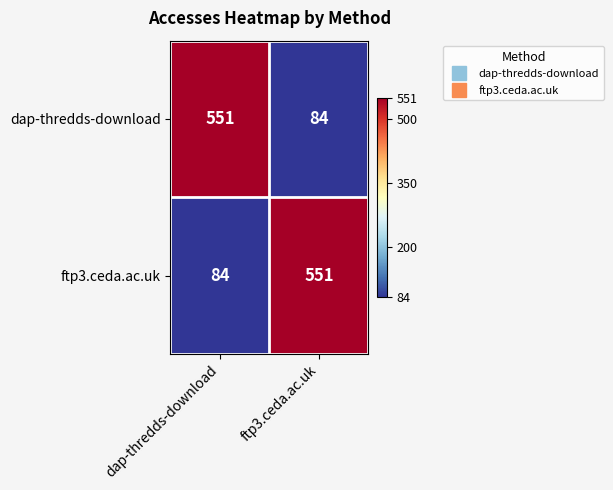

Is the value of ftp3.ceda.ac.uk at ftp3.ceda.ac.uk greater than the value of dap-thredds-download at ftp3.ceda.ac.uk?

Yes